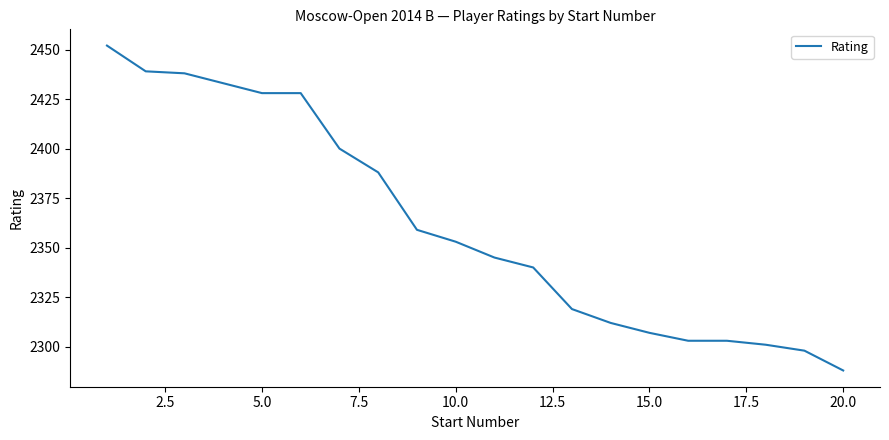

What is the difference between the maximum and minimum values?

164